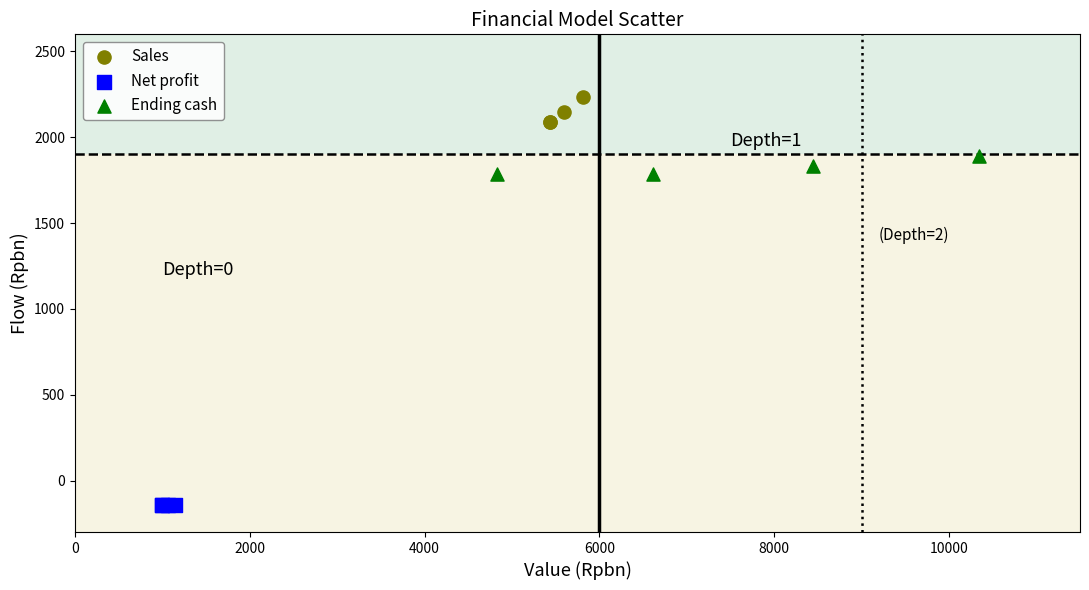

Which series contains the lowest Y value?

Net profit